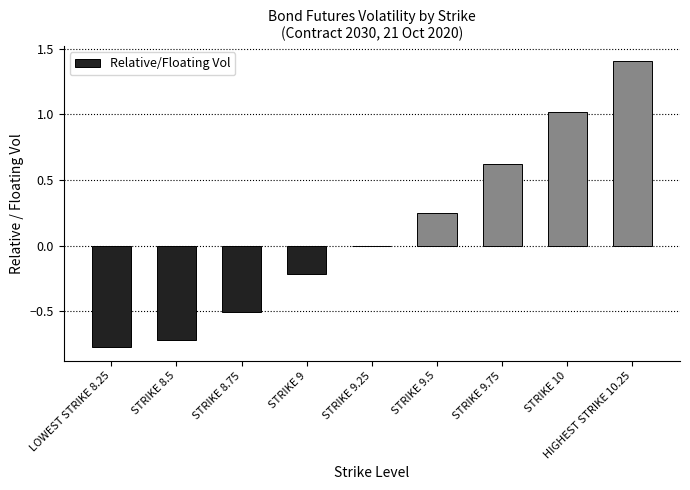

What is the maximum value shown in the chart?

1.4